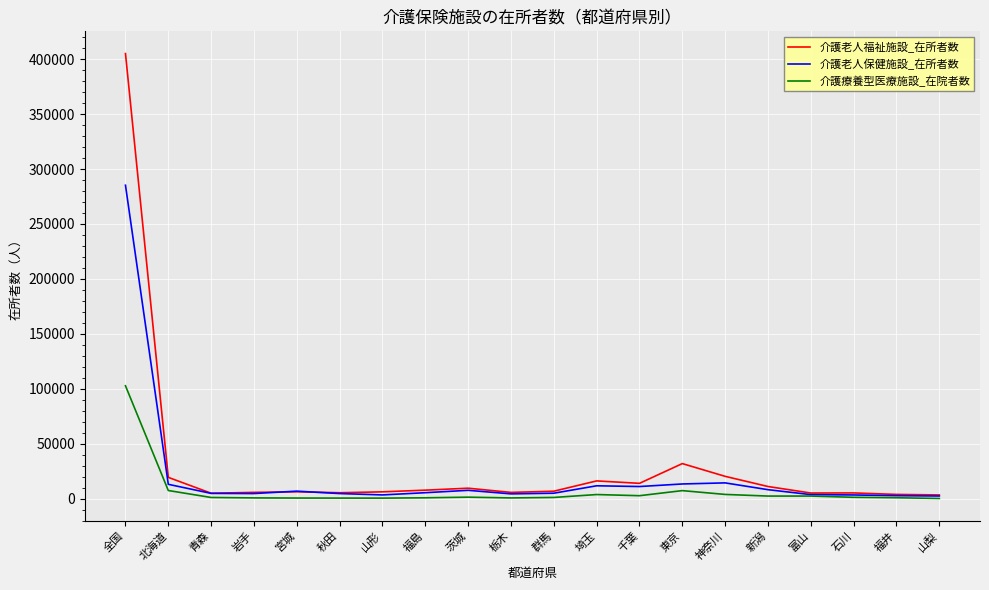

At how many categories does at least one series exceed 89680?

1